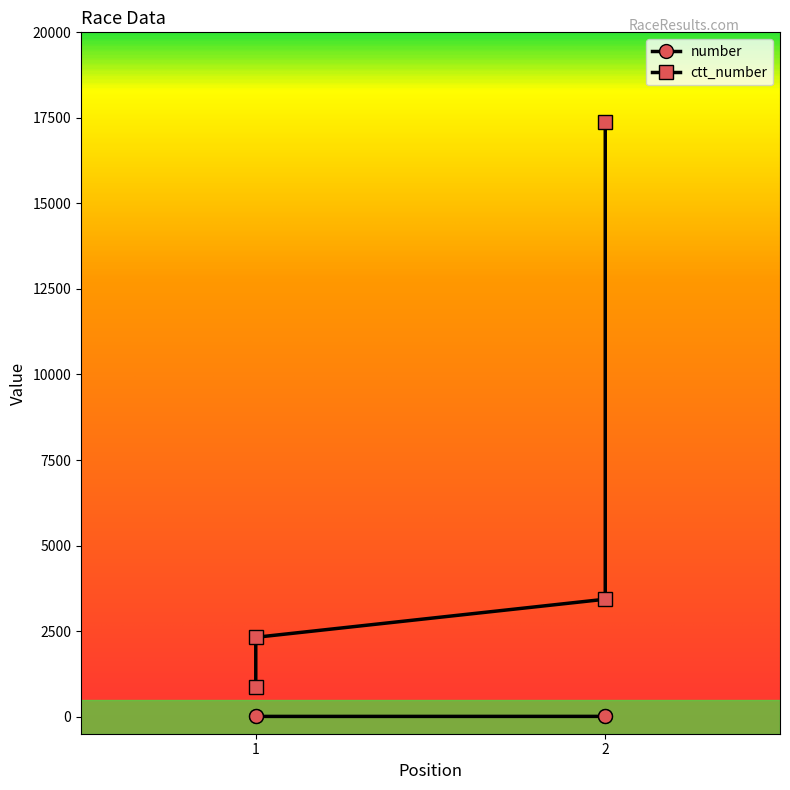

How many values in the ctt_number series exceed 3431?

1